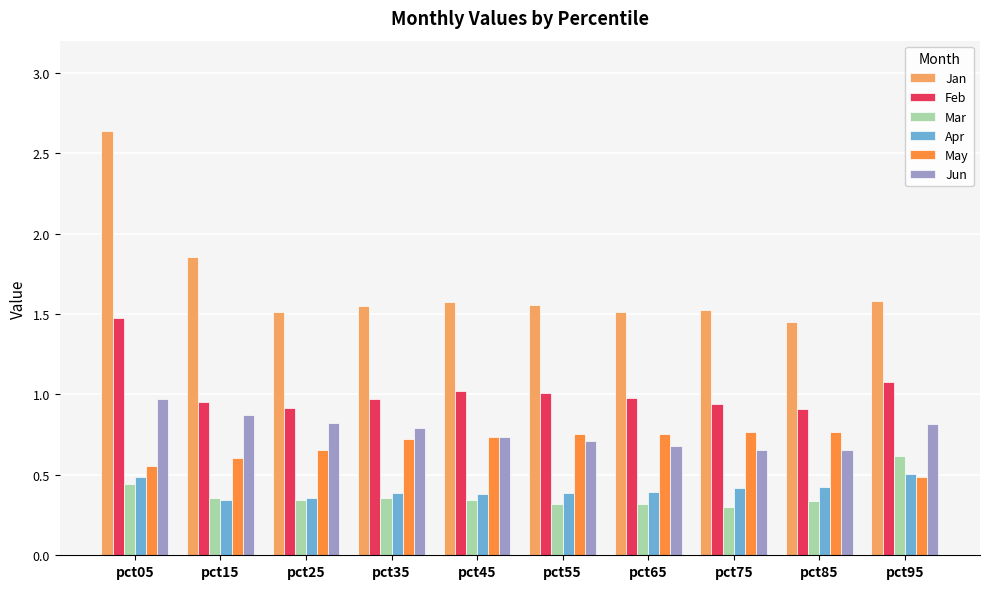

At how many categories does at least one series exceed 0?

10